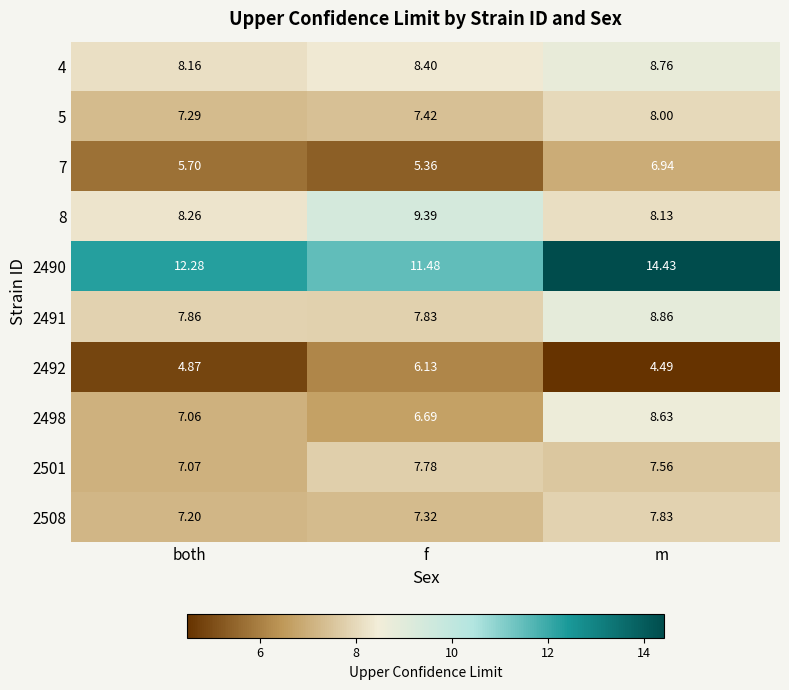

At which category is the sum across all series the highest?

m